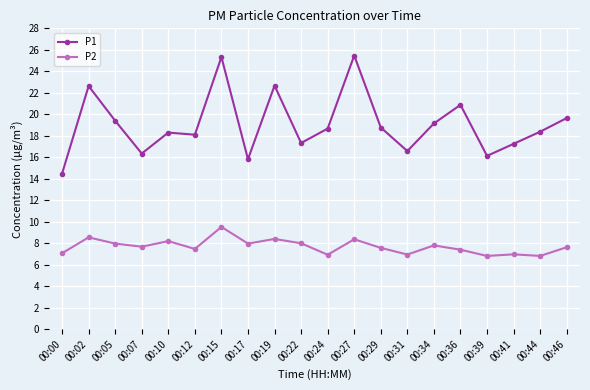

At 00:07, list the series in order from smallest to largest.

P2, P1